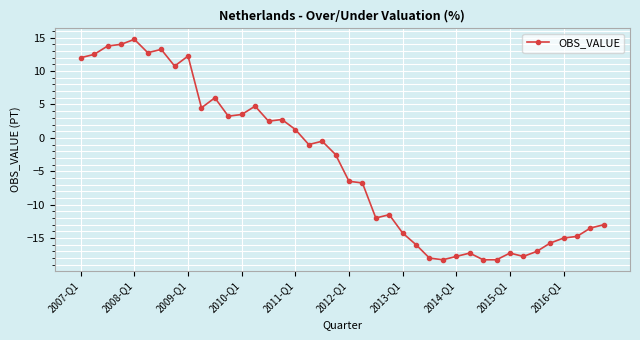

What is the value of the 4th point from the left?

14.0